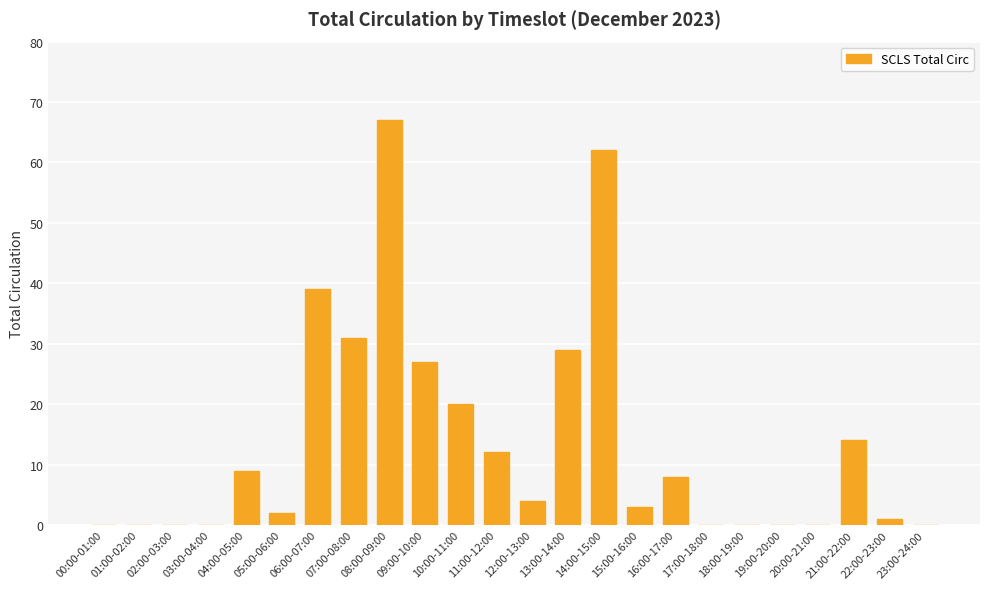

How many categories are shown in the chart?

24